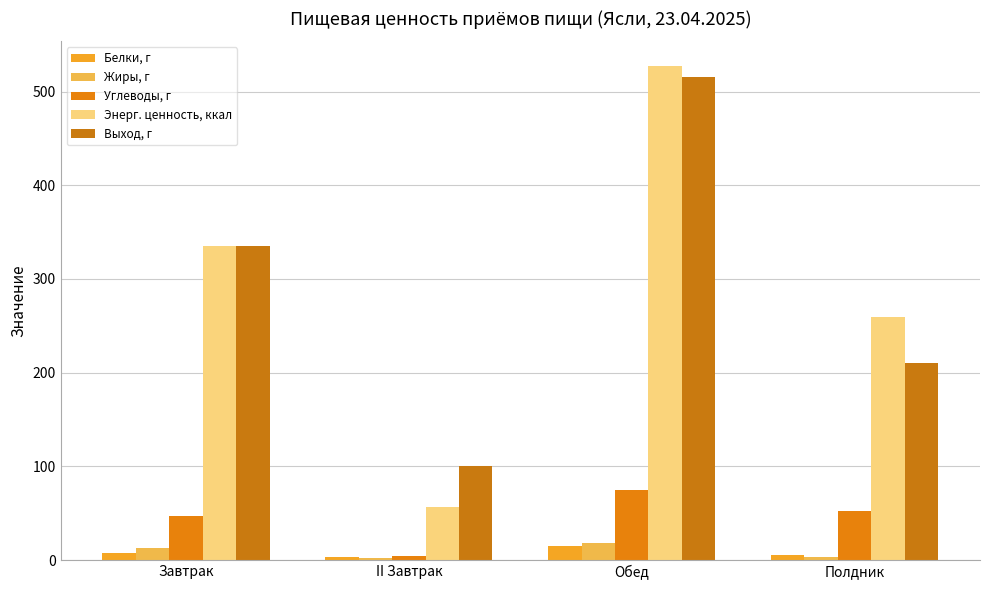

How many data points does each series have?

4